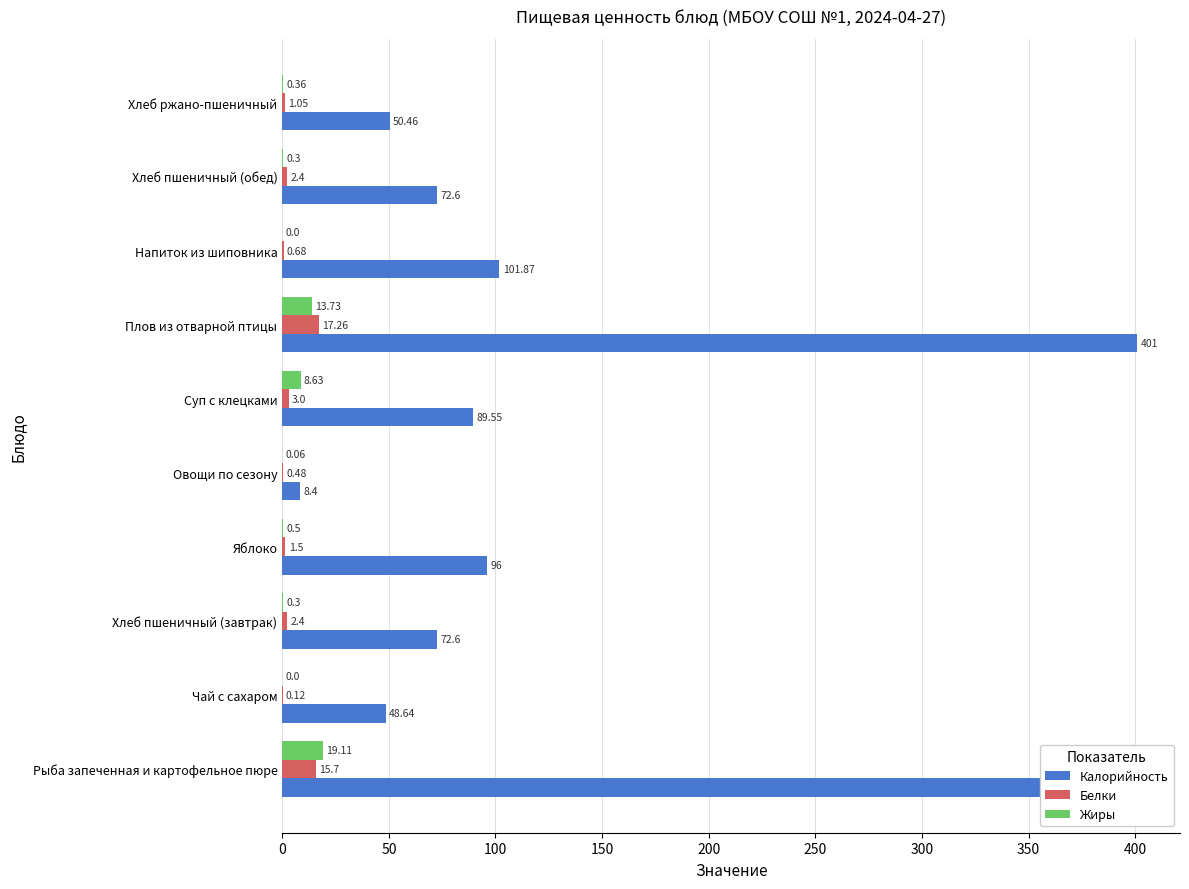

Which series has the largest total across all categories?

Калорийность